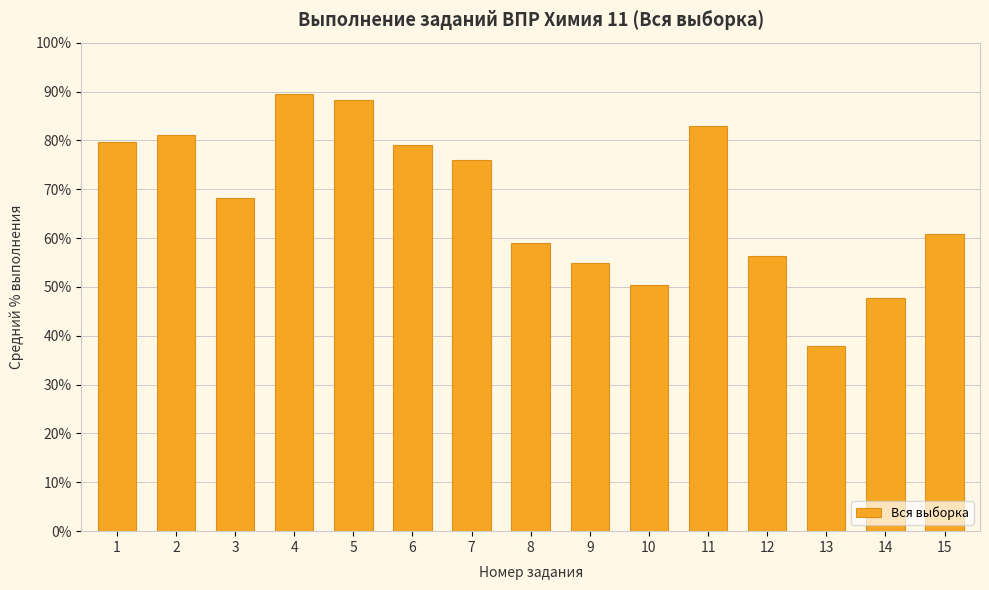

How many data points are above 68?

8